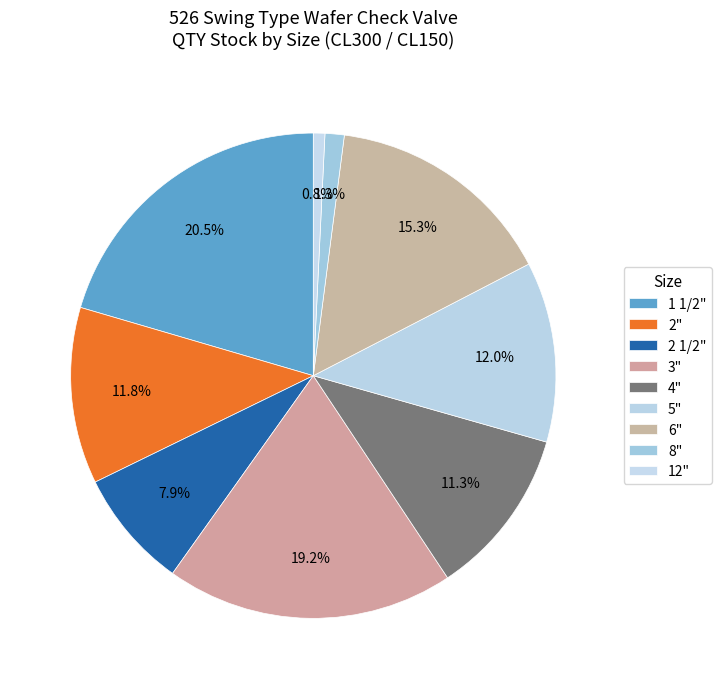

Combined, do 4" and 8" account for over 50%?

No